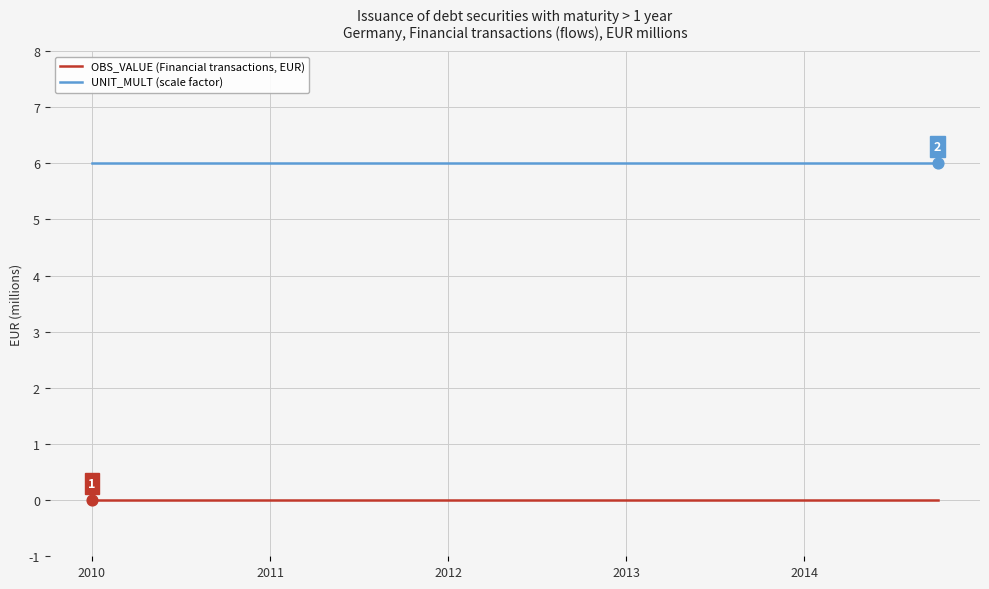

Which series has the largest total across all categories?

UNIT_MULT (scale factor)